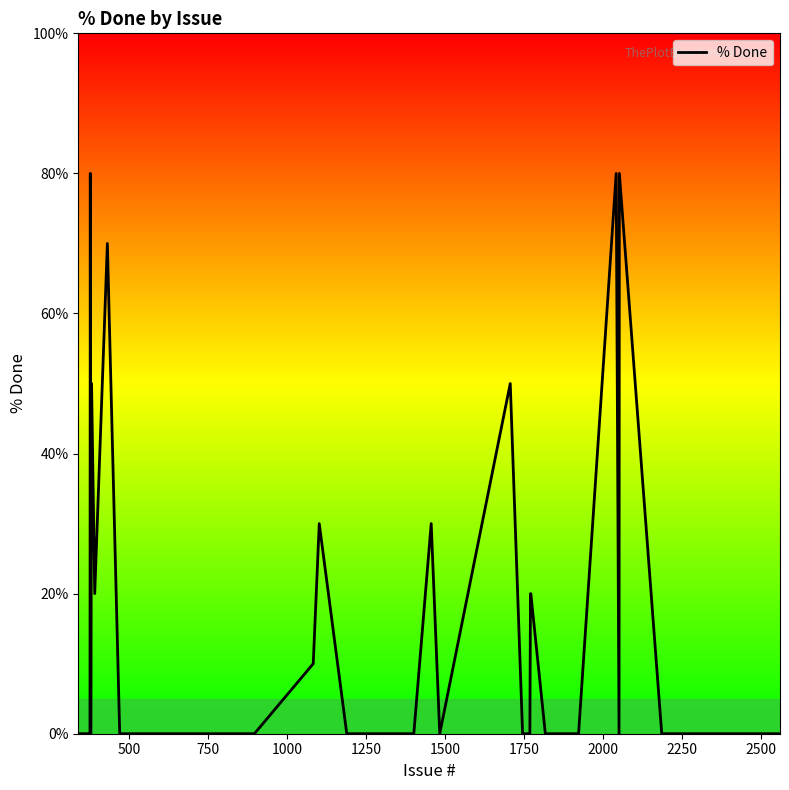

What is the greatest value displayed?

80